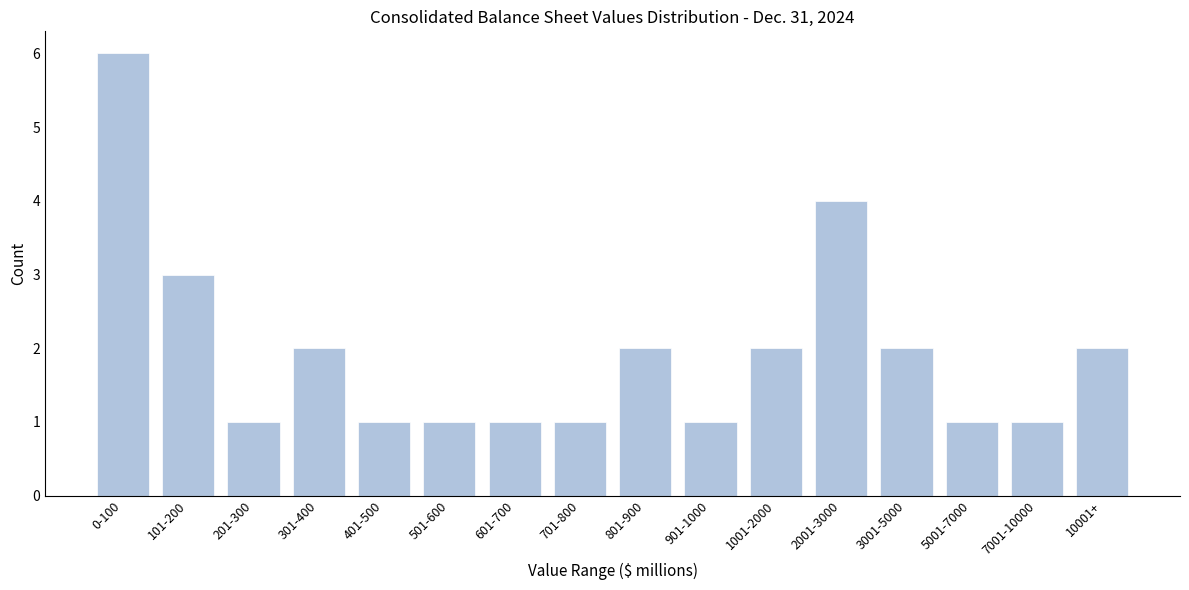

Reading left to right, list all the values displayed in this chart.

6	3	1	2	1	1	1	1	2	1	2	4	2	1	1	2